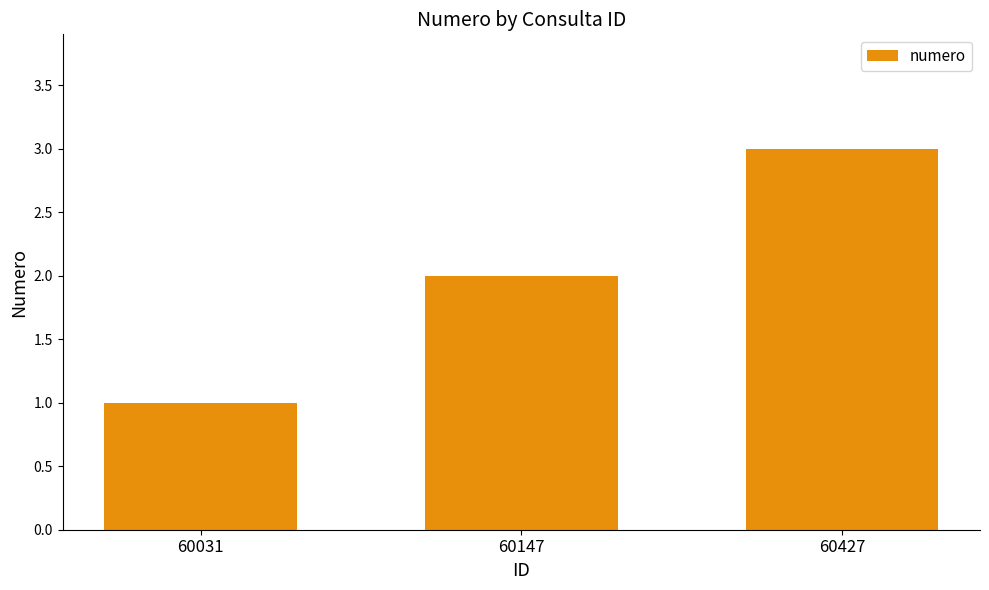

How many bars are there in total?

3